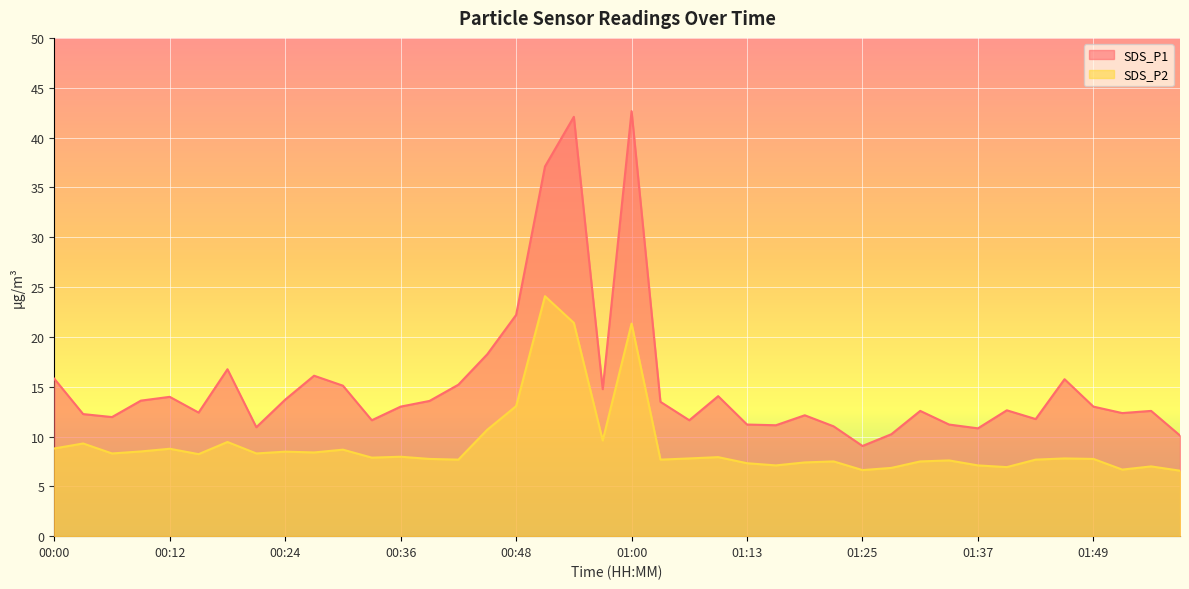

At which label is SDS_P2 closest to 15?

00:48